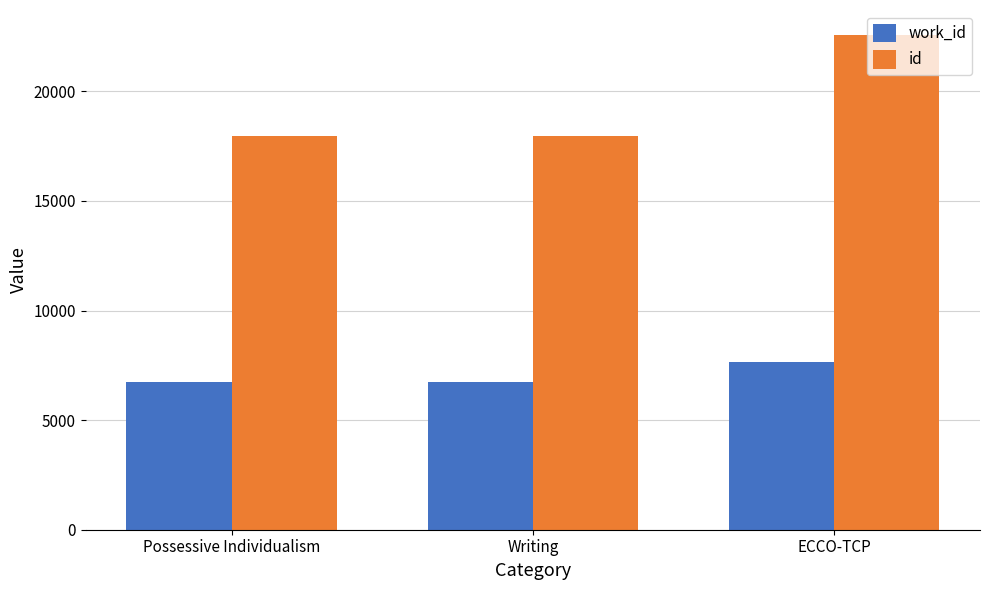

At how many categories does at least one series exceed 21972?

1